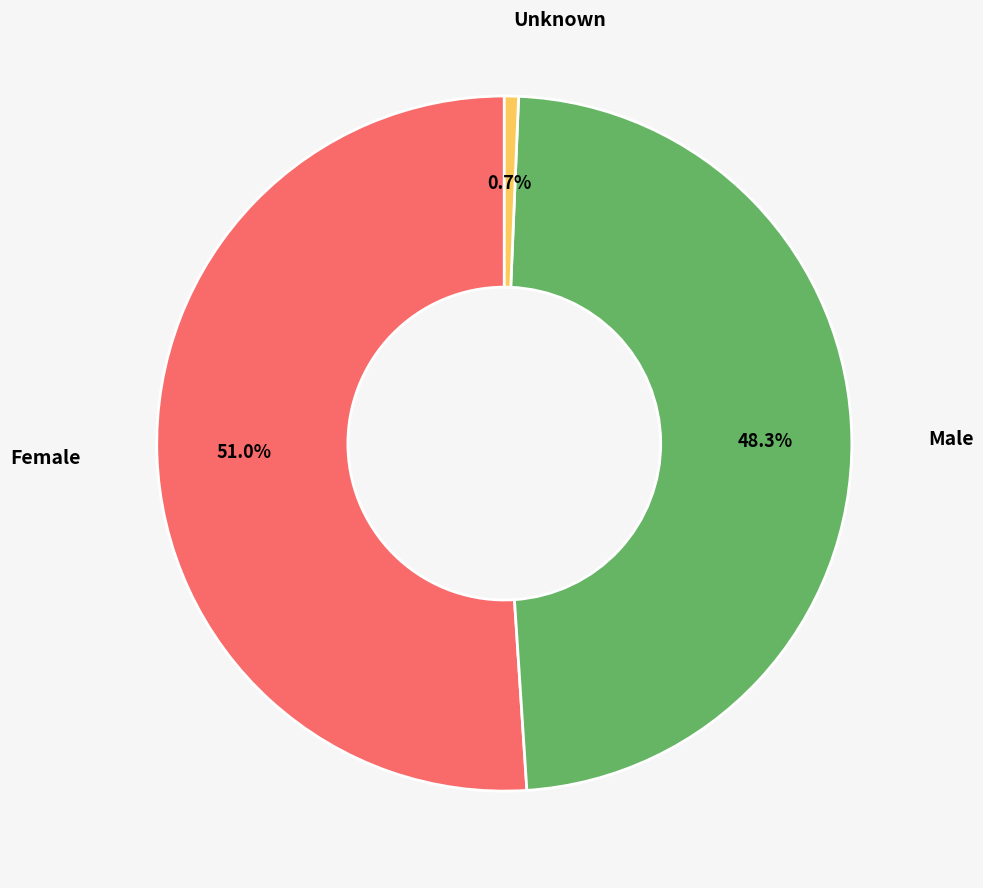

Which slice is the smallest?

Unknown